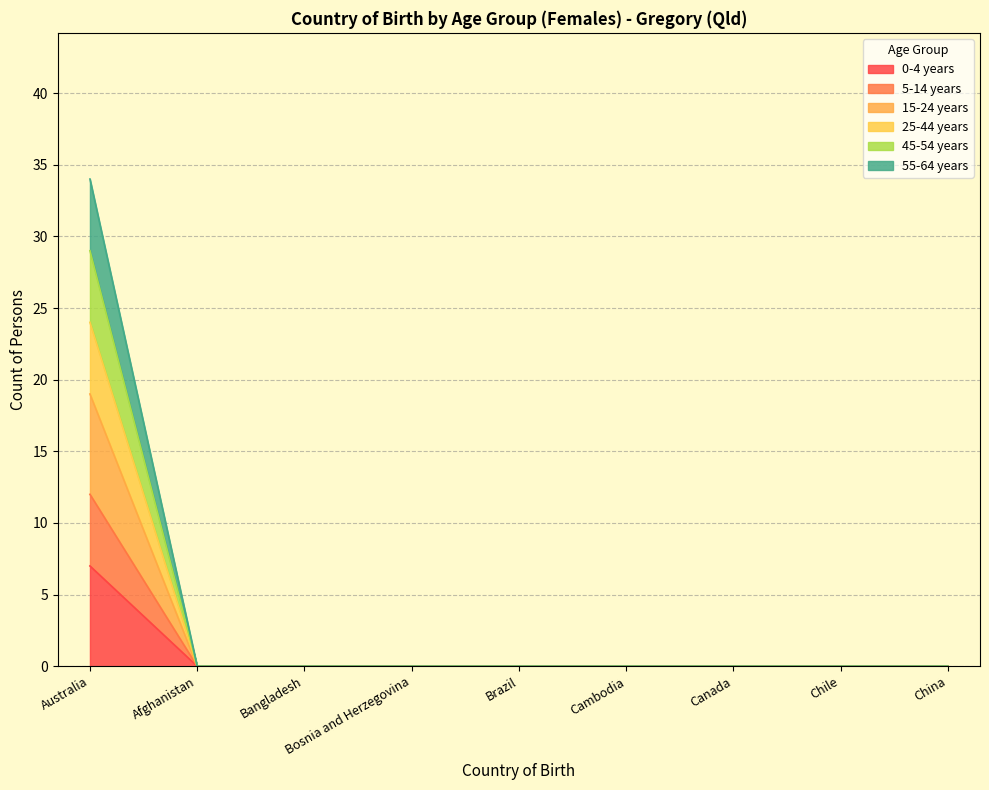

Rank the series by their average value, from highest to lowest.

0-4 years, 15-24 years, 55-64 years, 25-44 years, 45-54 years, 5-14 years